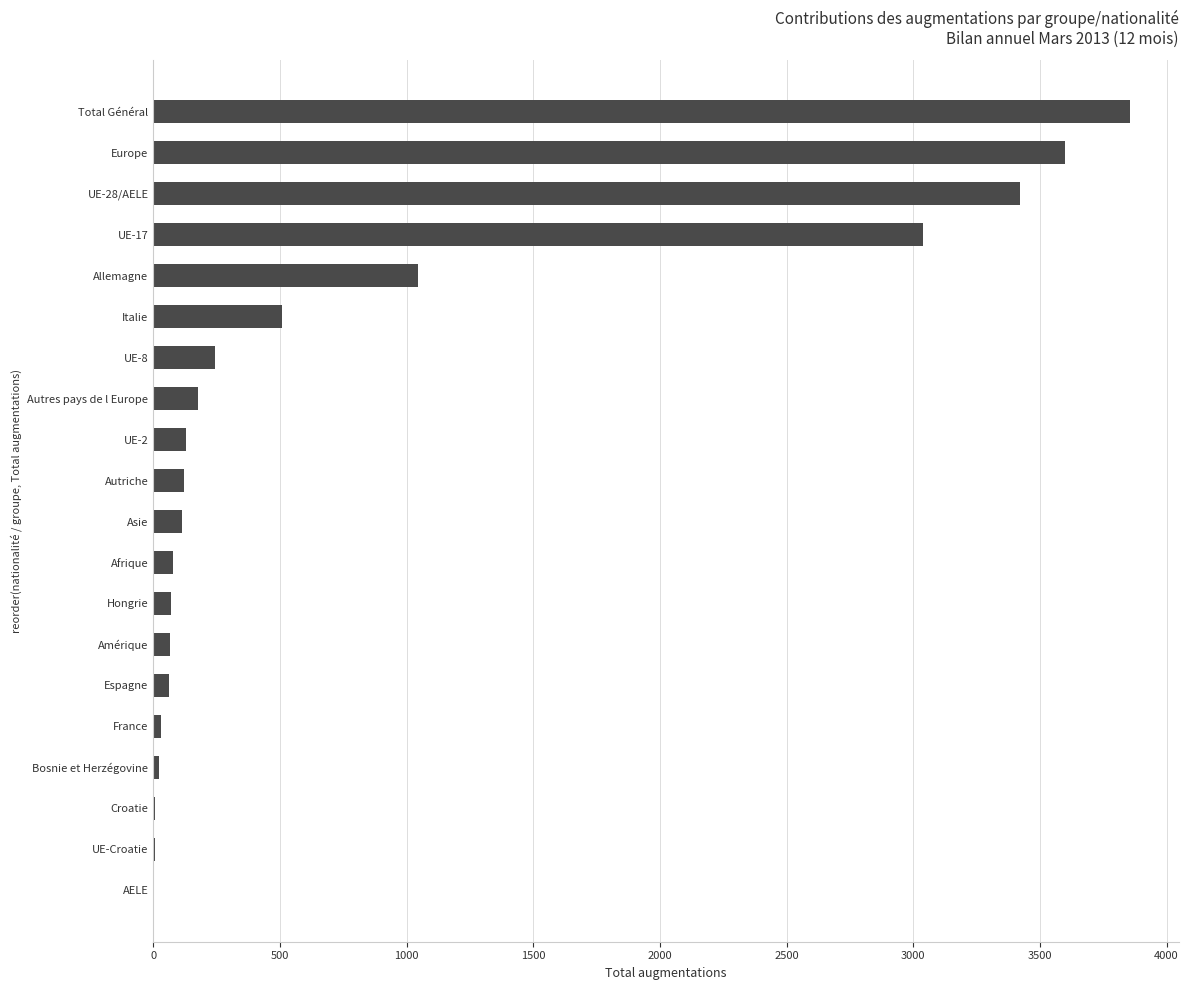

Count the number of data series in this chart.

1